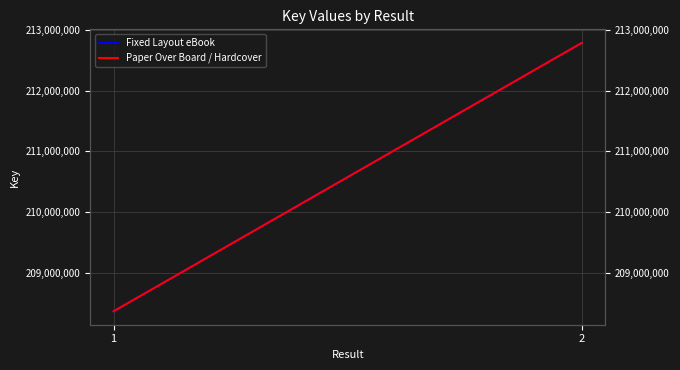

What is the lowest value of the Fixed Layout eBook series?

208360547